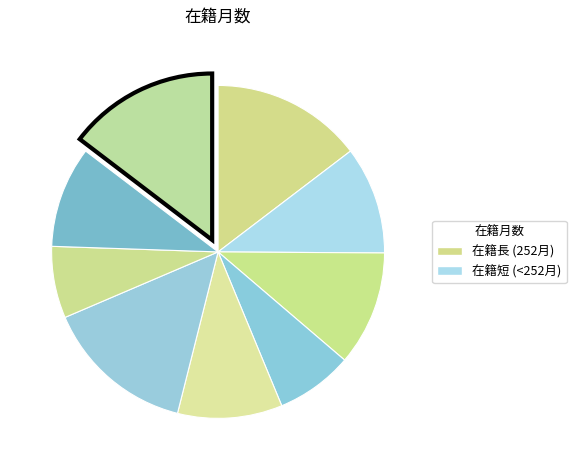

How many segments does this pie chart have?

9